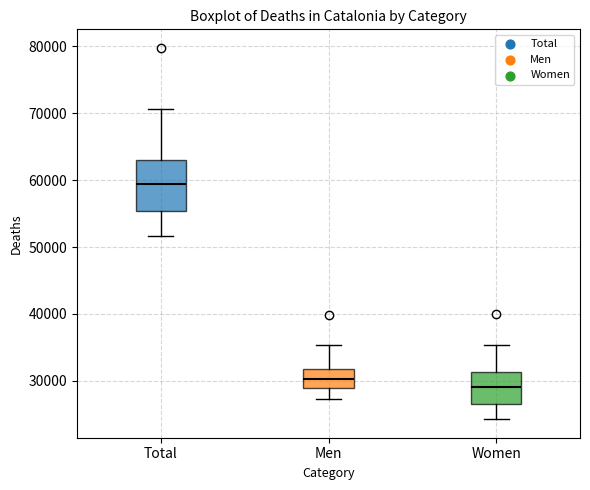

Reading left to right, transcribe this box plot: for each box, give where its median line is, the range the box spans, and where its two whiskers end, as read against the y-axis. The values are not printed on the chart, so give them approximately, as read against the axis.

Total: median 59000, box 55000 to 63000, whiskers 52000 to 71000
Men: median 30000, box 29000 to 32000, whiskers 27000 to 35000
Women: median 29000, box 27000 to 31000, whiskers 24000 to 35000